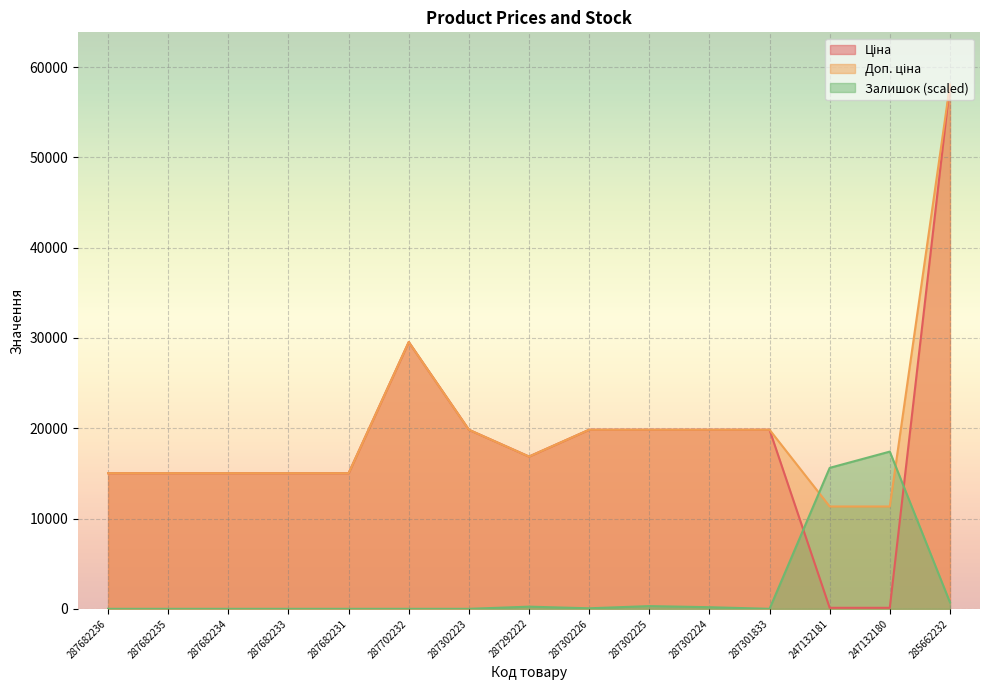

What is the value of the Ціна point at the 3rd from the left?

15019.2